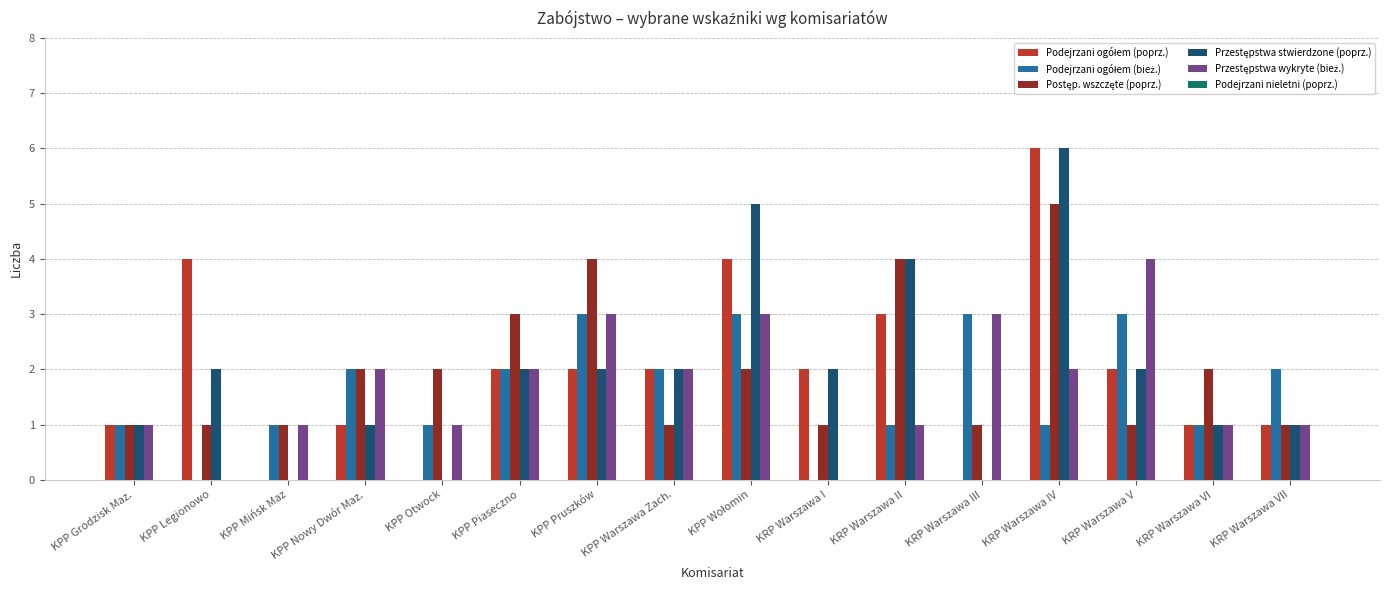

What is the total value across all series at KPP Otwock?

4